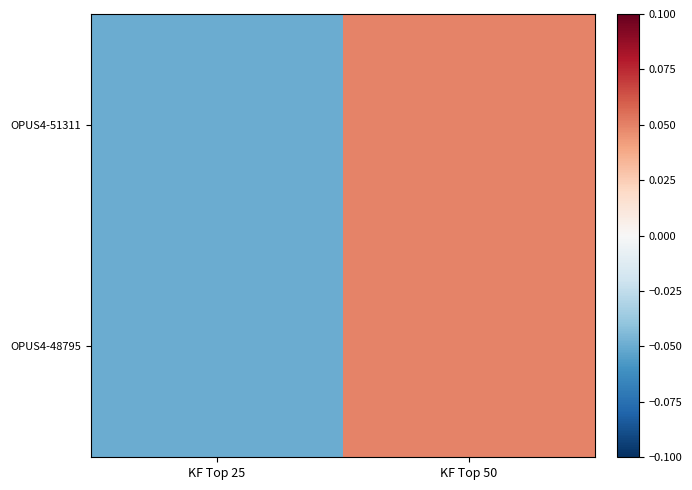

Reading left to right, list all the values displayed in this chart.

OPUS4-51311: KF Top 25=-0.0	KF Top 50=0.0
OPUS4-48795: KF Top 25=-0.0	KF Top 50=0.0